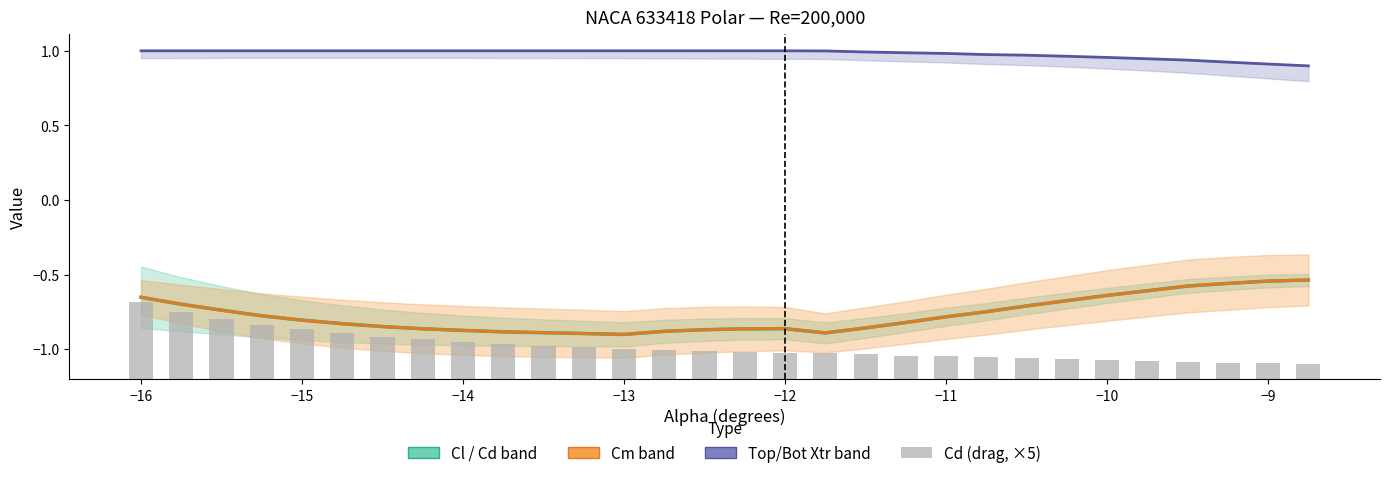

What is the smallest value displayed?

-0.9